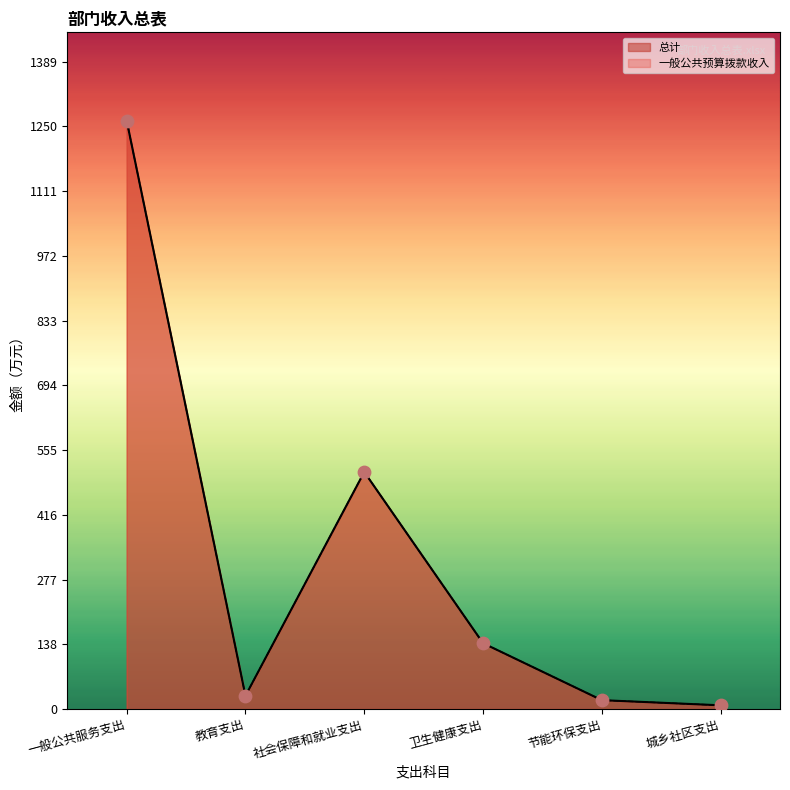

Which series contains the lowest Y value?

总计